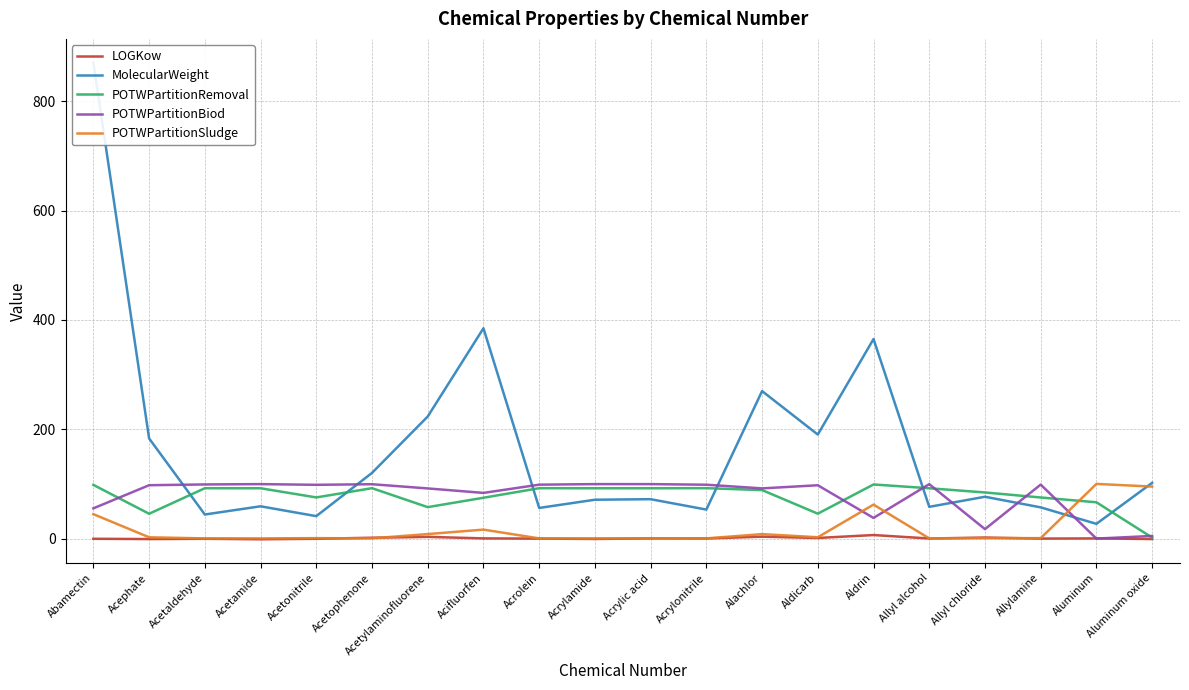

Reading right to left, extract all data points from this chart.

LOGKow: -0.8	0.3	0.0	1.9	0.2	6.5	1.1	3.5	0.2	0.3	-0.7	-0.0	0.4	3.1	1.6	-0.3	-1.3	-0.3	-0.8	-0.3
MolecularWeight: 102.0	27.0	57.1	76.5	58.1	364.9	190.3	269.8	53.1	72.1	71.1	56.1	384.6	223.3	120.2	41.0	59.1	44.0	183.2	870.3
POTWPartitionRemoval: 1.9	66.4	75.2	84.4	92.1	99.0	45.6	88.8	92.2	92.1	92.1	92.2	74.7	57.5	92.2	75.3	92.1	92.1	45.4	98.2
POTWPartitionBiod: 4.9	0.0	98.8	17.3	99.6	37.8	97.5	91.8	98.5	99.6	99.6	98.6	83.6	91.7	99.5	98.3	99.6	99.0	97.6	55.3
POTWPartitionSludge: 95.1	100.0	0.8	0.8	0.4	62.2	2.5	8.2	0.4	0.4	0.4	0.4	16.4	8.3	0.4	0.8	0.4	0.4	2.4	44.7